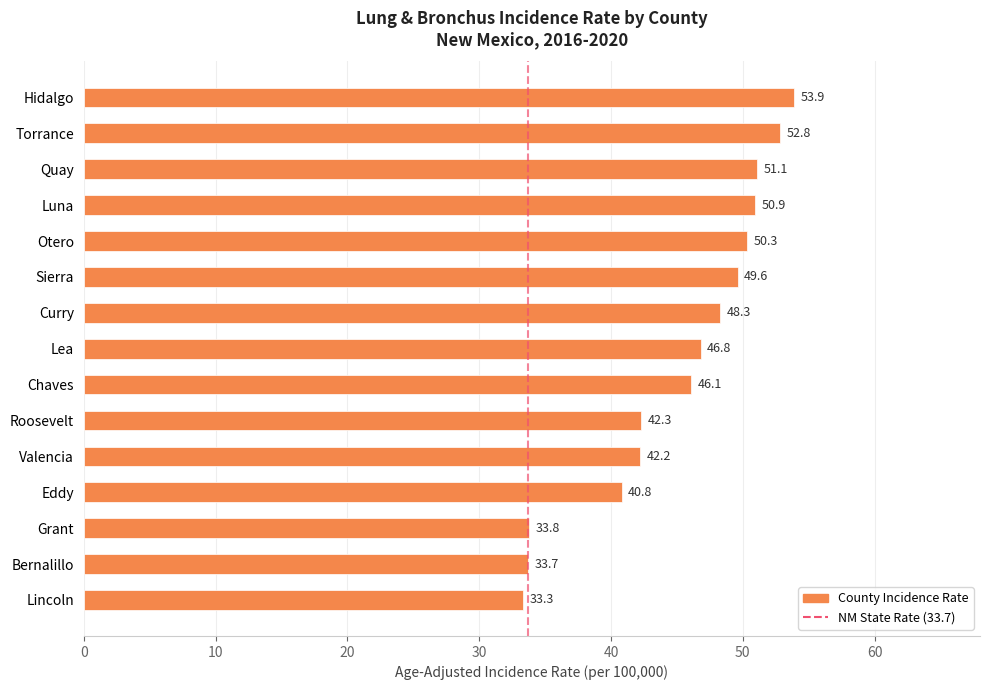

What is the value of the 10th bar from the top?

42.3